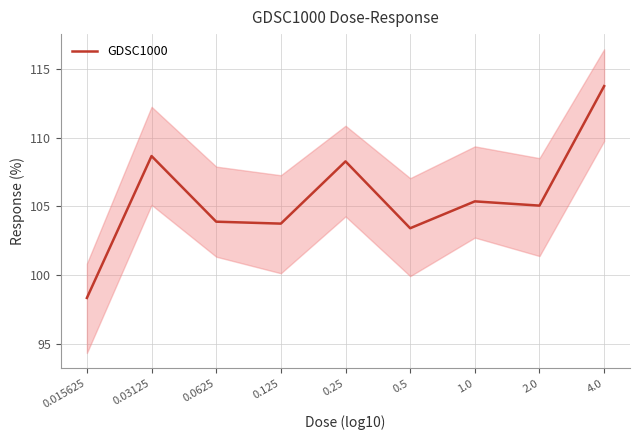

The chart shows a value of 113.7 at 4.0. True or false?

True